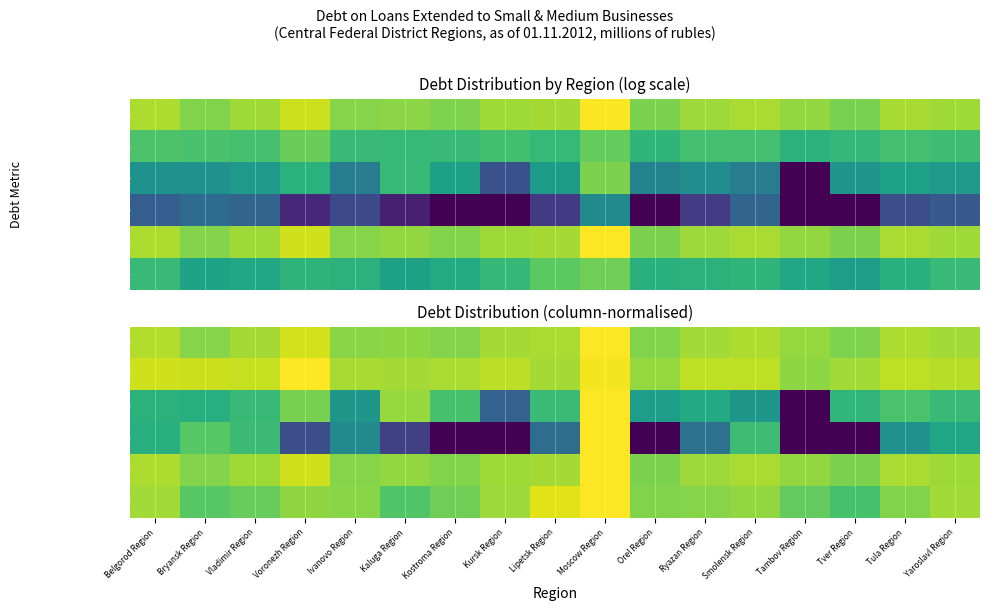

Which label corresponds to the smallest value in the chart?

Tambov Region